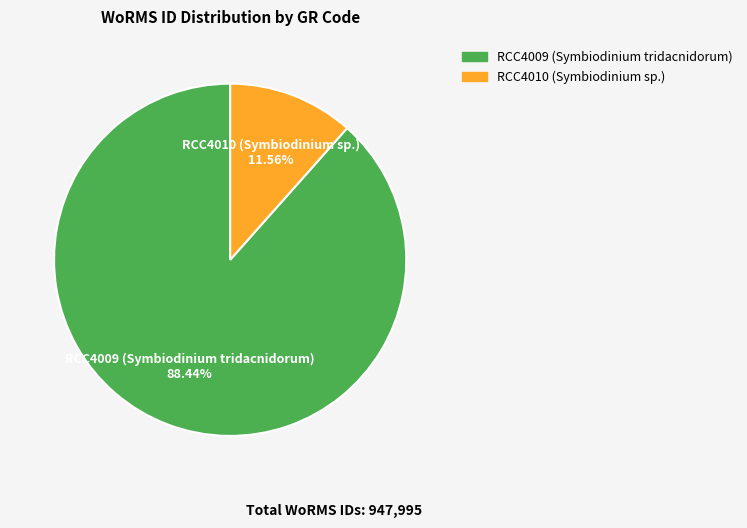

Does any single category account for the majority?

Yes